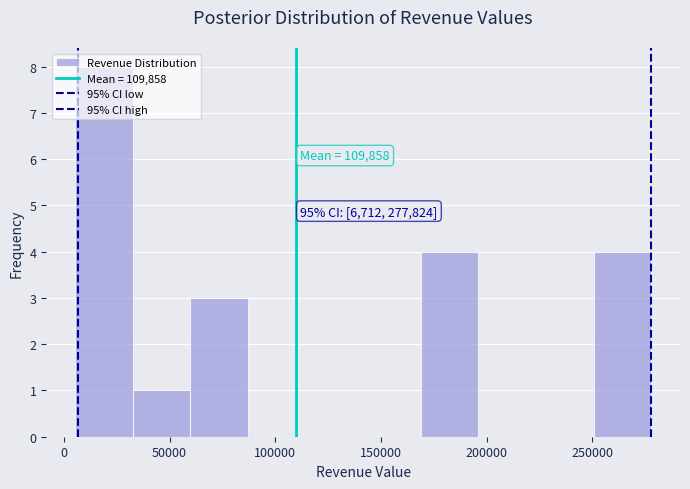

Which range on the x-axis has the tallest bar?

5000 to 35000